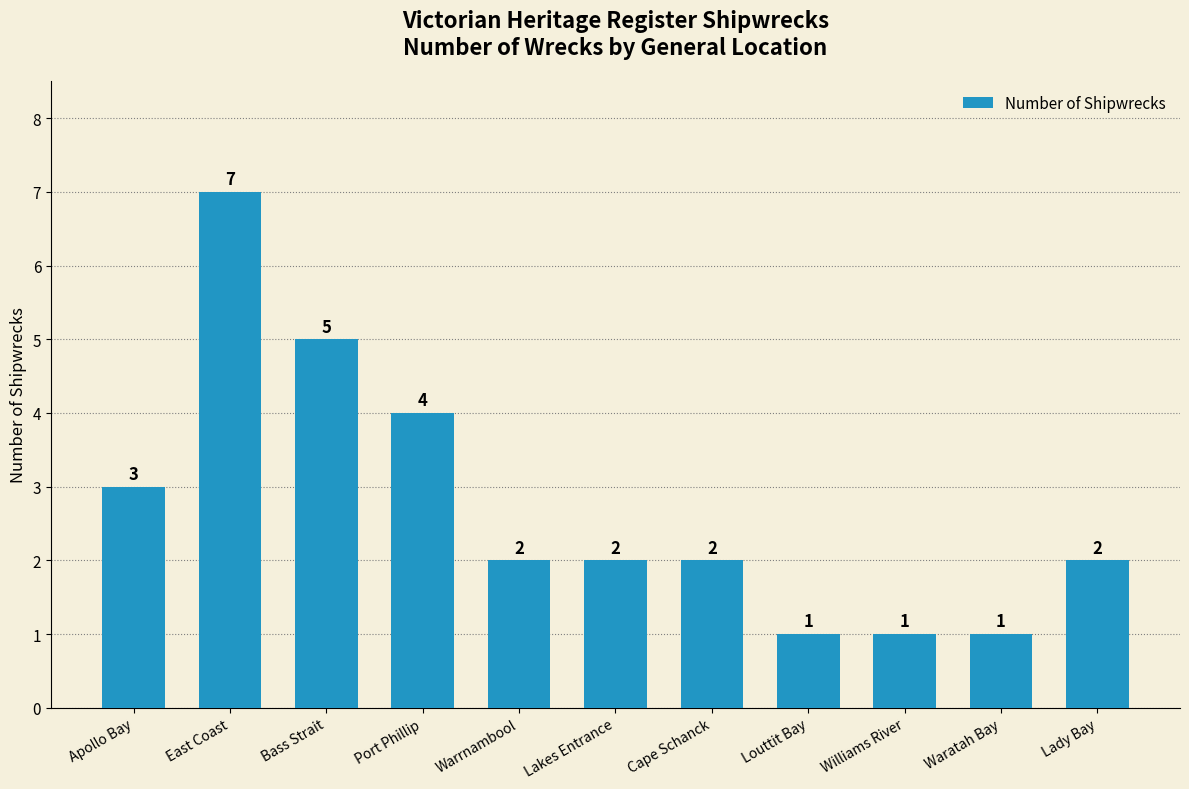

The value at Williams River is 1. True or false?

True